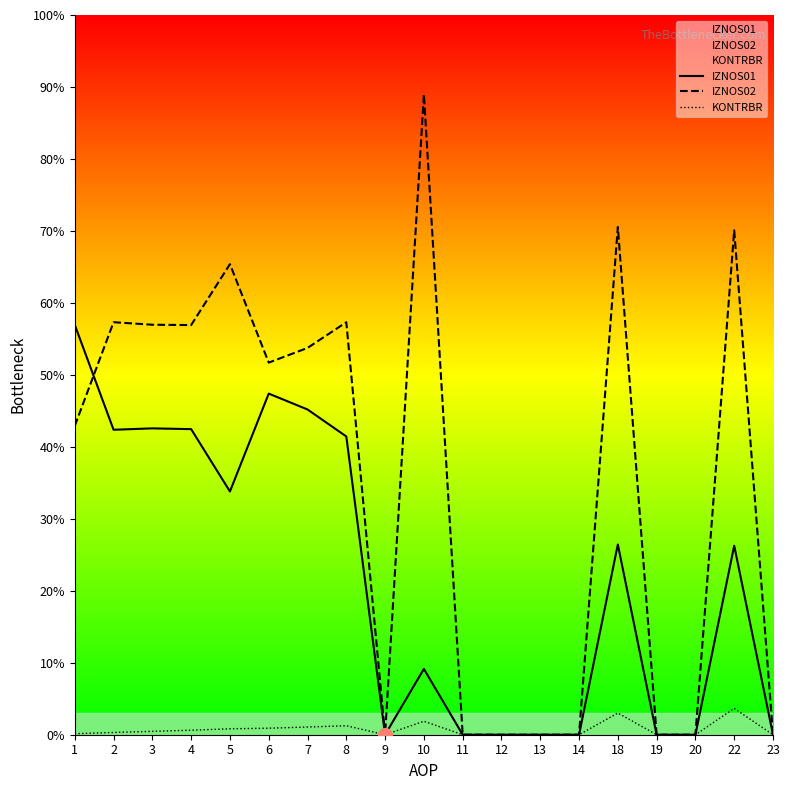

How many lines are shown in the chart?

3